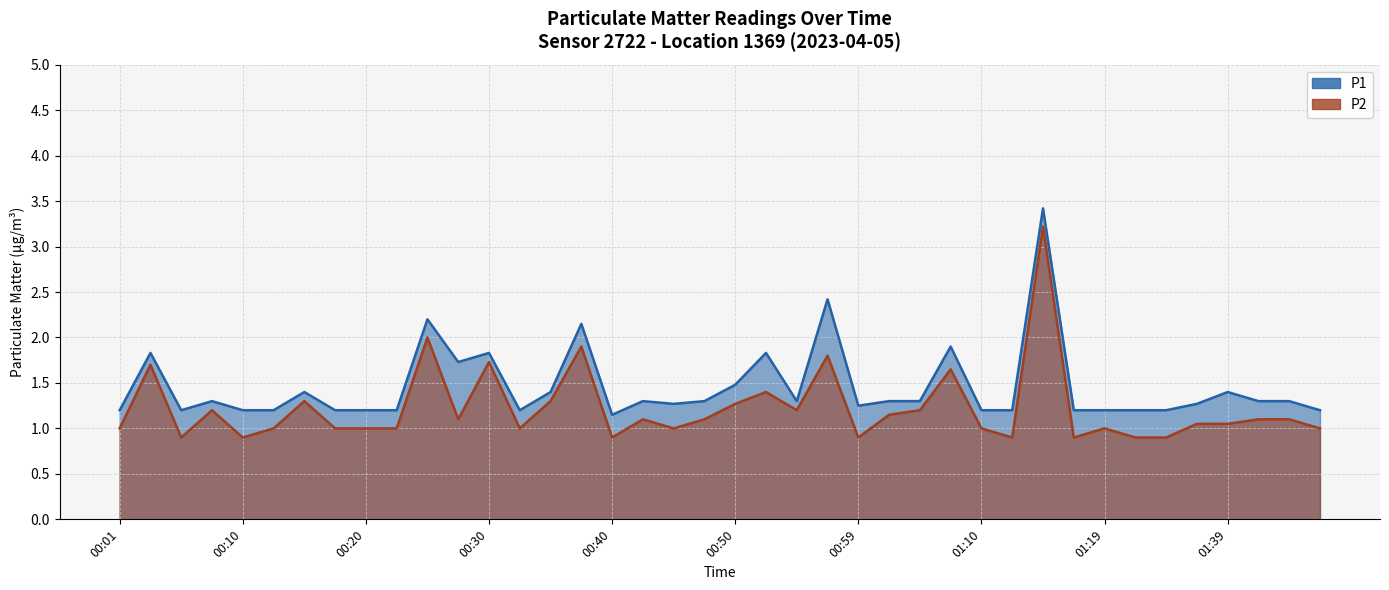

Reading left to right, transcribe all the data shown in this chart.

P1: 00:01=1.2	00:03=1.8	00:05=1.2	00:08=1.3	00:10=1.2	00:13=1.2	00:15=1.4	00:18=1.2	00:20=1.2	00:23=1.2	00:25=2.2	00:28=1.7	00:30=1.8	00:33=1.2	00:35=1.4	00:37=2.1	00:40=1.1	00:42=1.3	00:45=1.3	00:47=1.3	00:50=1.5	00:52=1.8	00:55=1.3	00:57=2.4	00:59=1.2	01:02=1.3	01:04=1.3	01:07=1.9	01:10=1.2	01:12=1.2	01:15=3.4	01:17=1.2	01:19=1.2	01:31=1.2	01:33=1.2	01:36=1.3	01:39=1.4	01:41=1.3	01:43=1.3	01:46=1.2
P2: 00:01=1.0	00:03=1.7	00:05=0.9	00:08=1.2	00:10=0.9	00:13=1.0	00:15=1.3	00:18=1.0	00:20=1.0	00:23=1.0	00:25=2.0	00:28=1.1	00:30=1.7	00:33=1.0	00:35=1.3	00:37=1.9	00:40=0.9	00:42=1.1	00:45=1.0	00:47=1.1	00:50=1.3	00:52=1.4	00:55=1.2	00:57=1.8	00:59=0.9	01:02=1.1	01:04=1.2	01:07=1.6	01:10=1.0	01:12=0.9	01:15=3.2	01:17=0.9	01:19=1.0	01:31=0.9	01:33=0.9	01:36=1.1	01:39=1.1	01:41=1.1	01:43=1.1	01:46=1.0